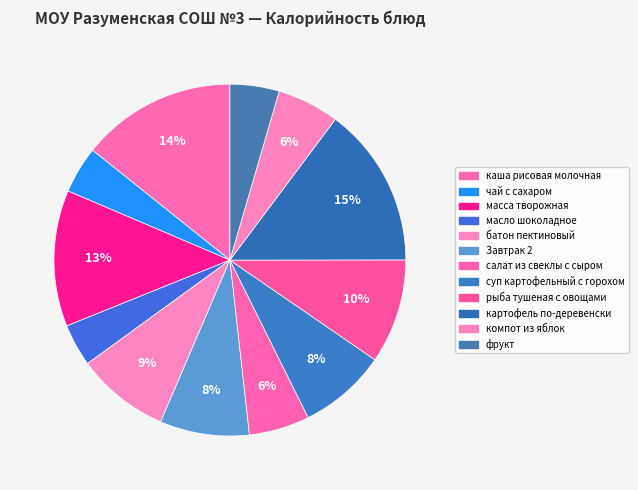

Is there a majority slice in this chart?

No